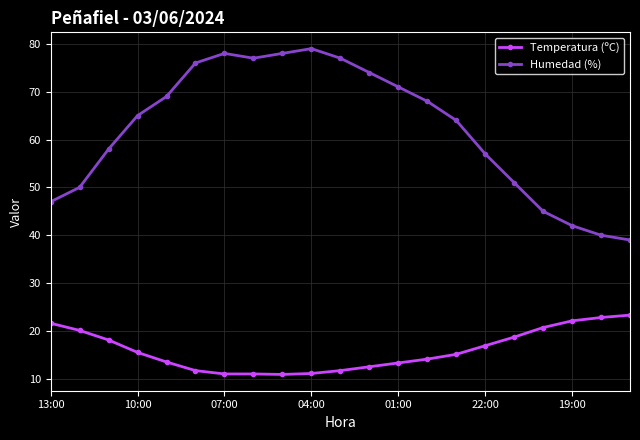

What is the sum of all Humedad (%) values?

1305.0